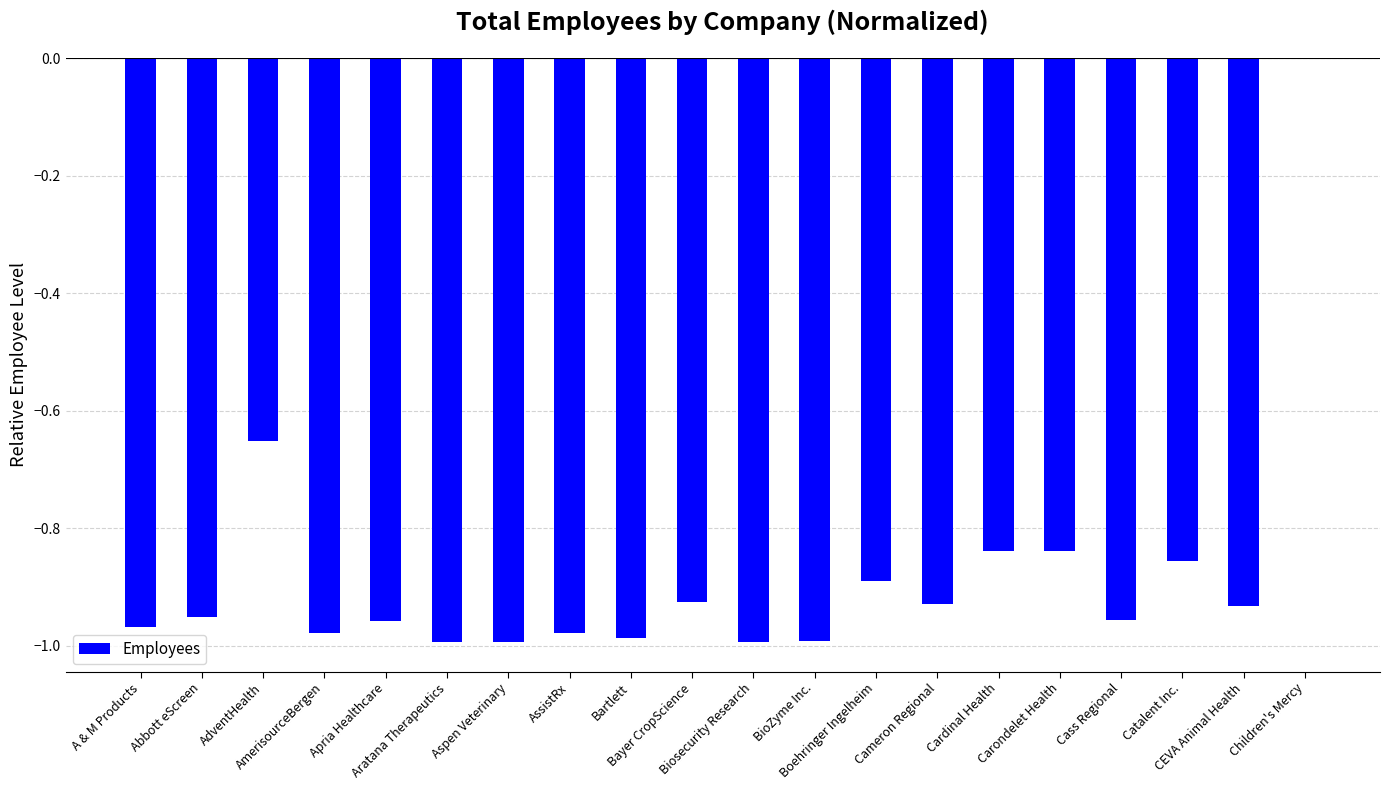

Is it true that the value at Apria Healthcare is -1.0?

True